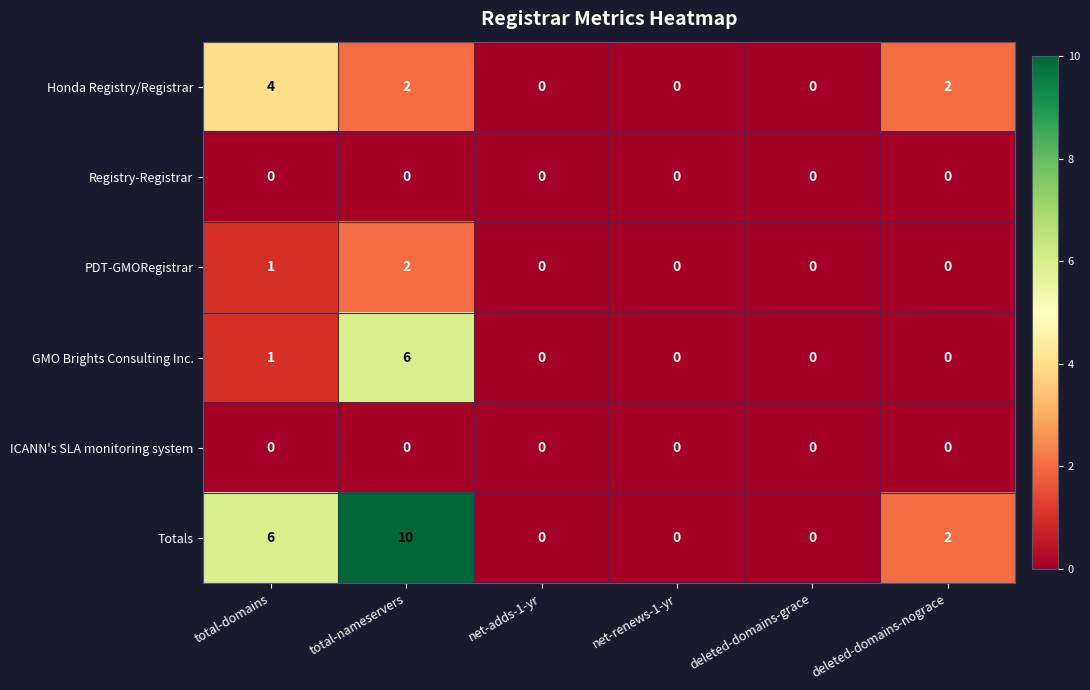

At which label does GMO Brights Consulting Inc. reach its peak?

total-nameservers